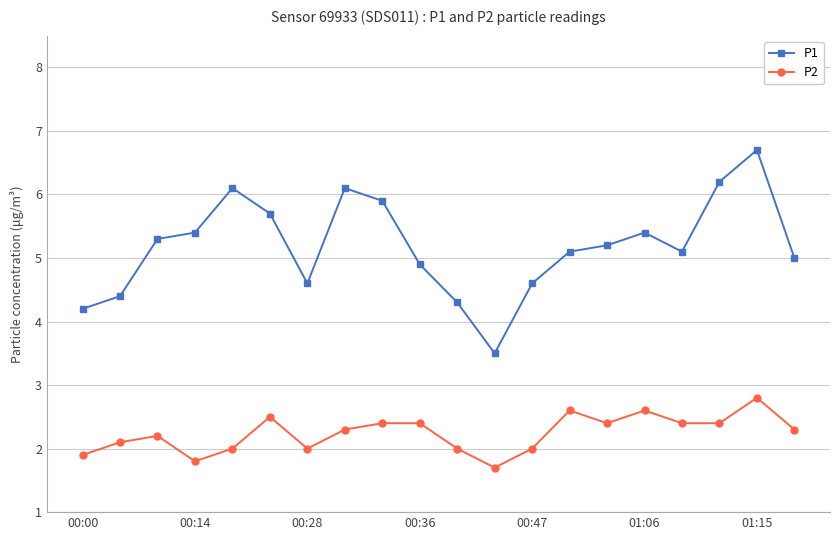

What is the value of the P2 point at the 3rd from the left?

2.2